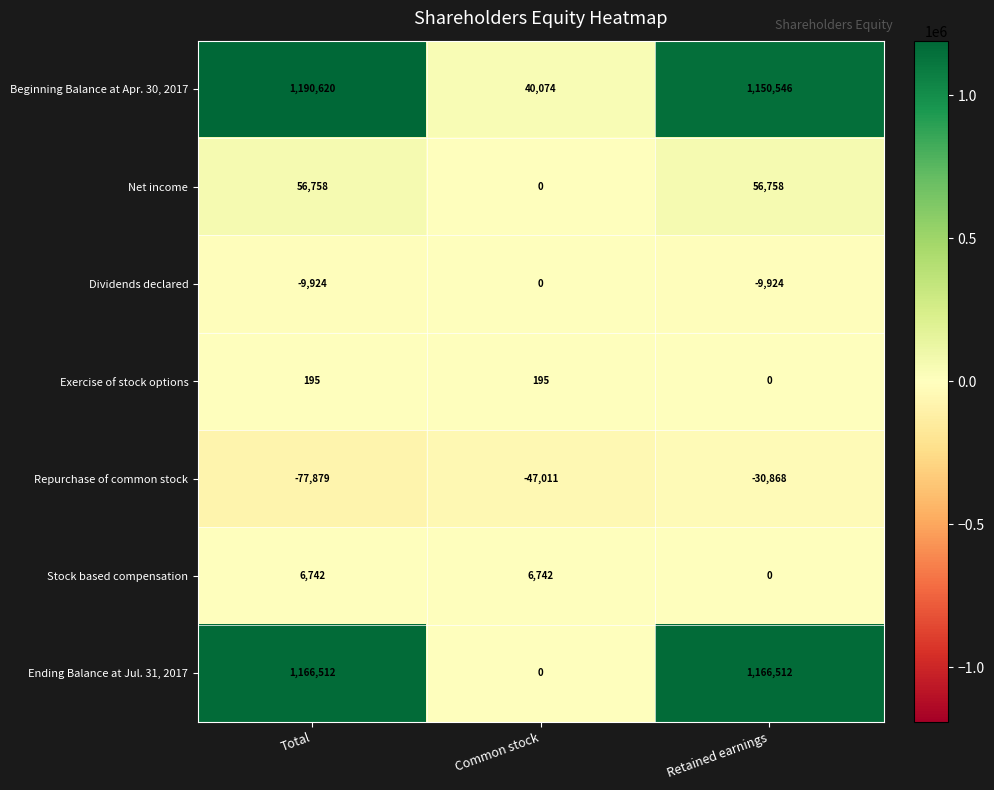

Reading left to right, list all the values displayed in this chart.

Beginning Balance at Apr. 30, 2017: Total=1190620	Common stock=40074	Retained earnings=1150546
Net income: Total=56758	Common stock=0	Retained earnings=56758
Dividends declared: Total=-9924	Common stock=0	Retained earnings=-9924
Exercise of stock options: Total=195	Common stock=195	Retained earnings=0
Repurchase of common stock: Total=-77879	Common stock=-47011	Retained earnings=-30868
Stock based compensation: Total=6742	Common stock=6742	Retained earnings=0
Ending Balance at Jul. 31, 2017: Total=1166512	Common stock=0	Retained earnings=1166512